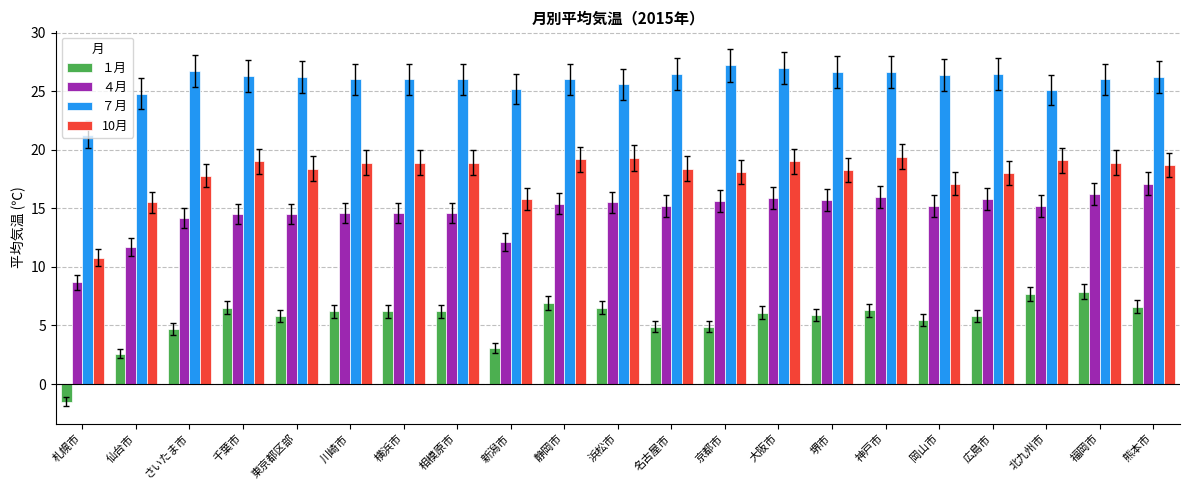

What is the maximum value for １月?

7.9